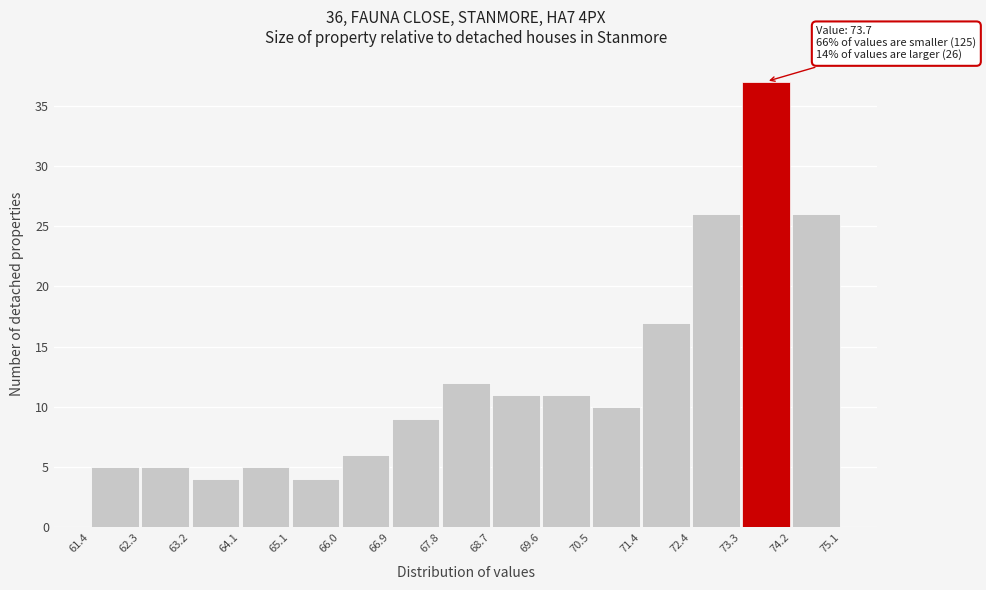

Over which range of the x-axis is the bar tallest?

73.3 to 74.2